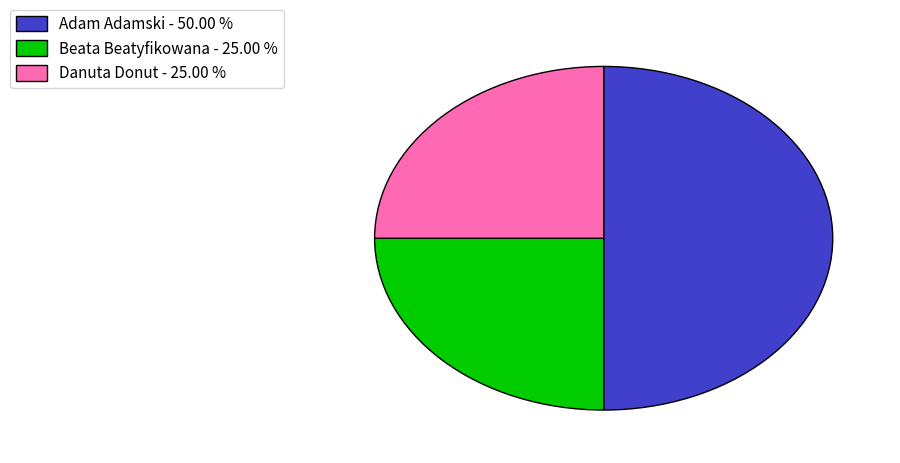

Does Danuta Donut account for over 50% of the chart?

No